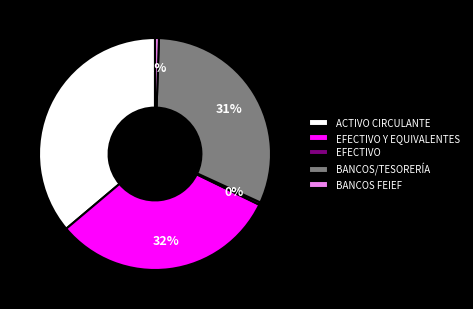

Does any single category account for the majority?

No